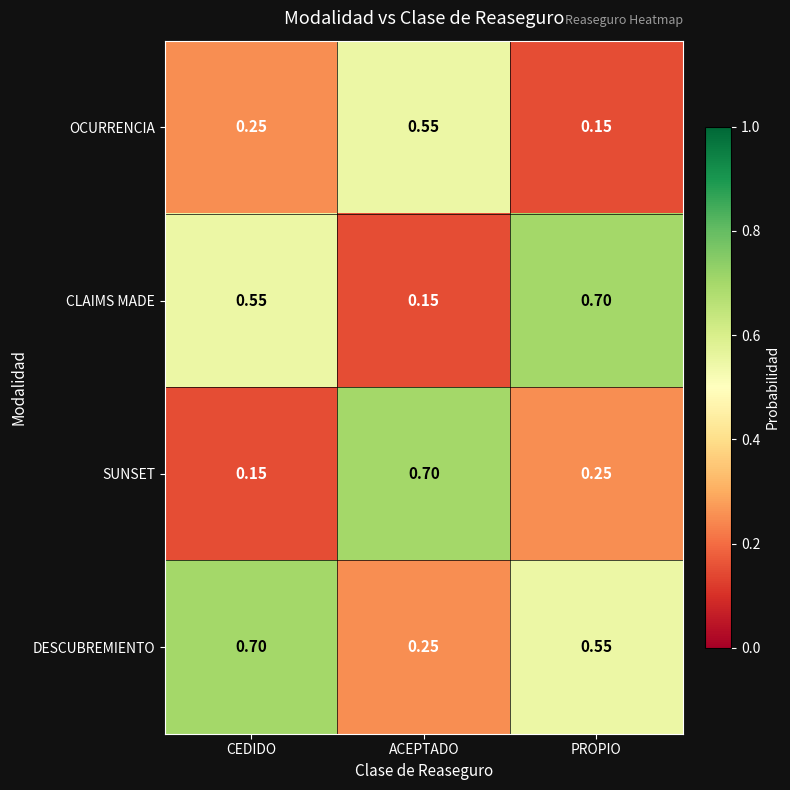

Rank the series by their average value, from highest to lowest.

DESCUBREMIENTO, CLAIMS MADE, SUNSET, OCURRENCIA